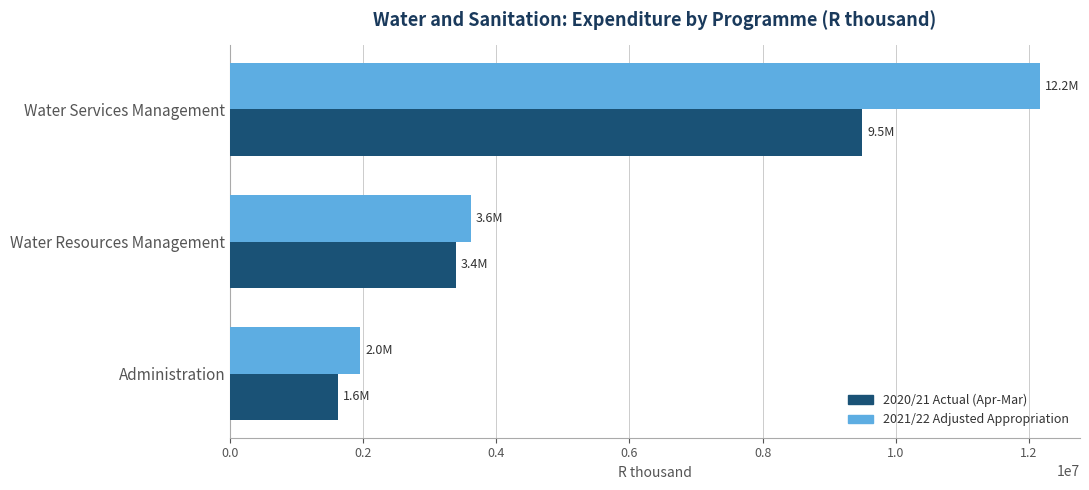

Between Administration and Water Services Management, which series saw the biggest shift?

2021/22 Adjusted Appropriation